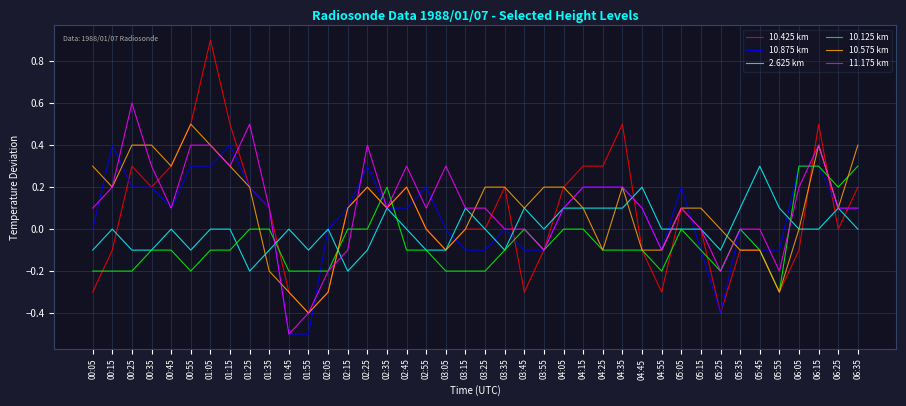

Is the value of 2.625 km at 05:55 greater than the value of 10.425 km at 03:55?

Yes